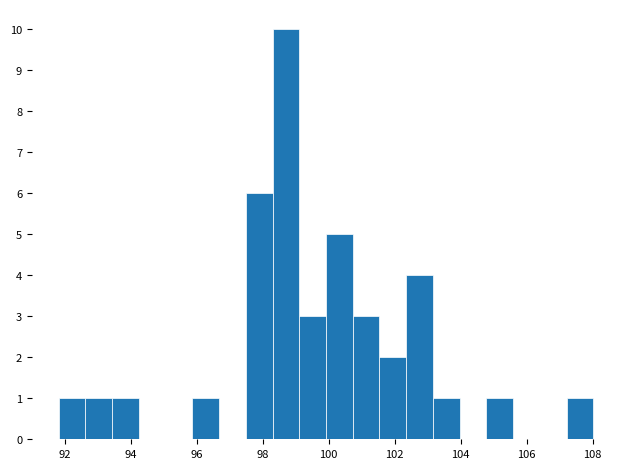

Which range on the x-axis has the tallest bar?

98.2 to 99.2